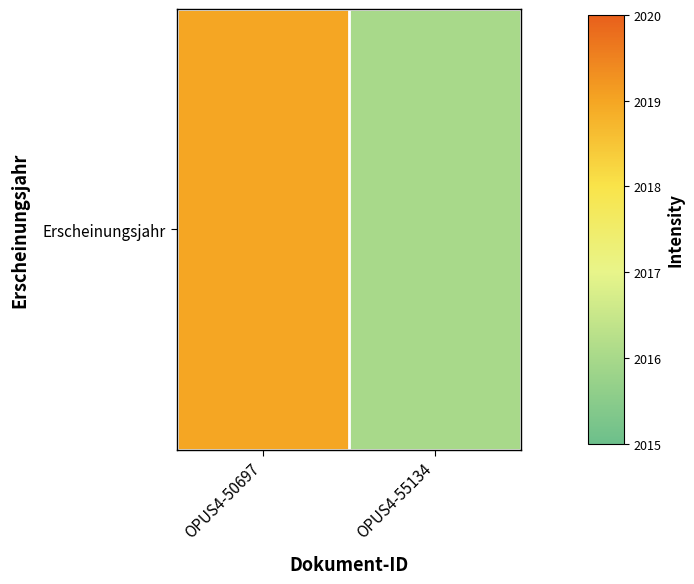

Between OPUS4-50697 and OPUS4-55134, which is larger?

OPUS4-50697